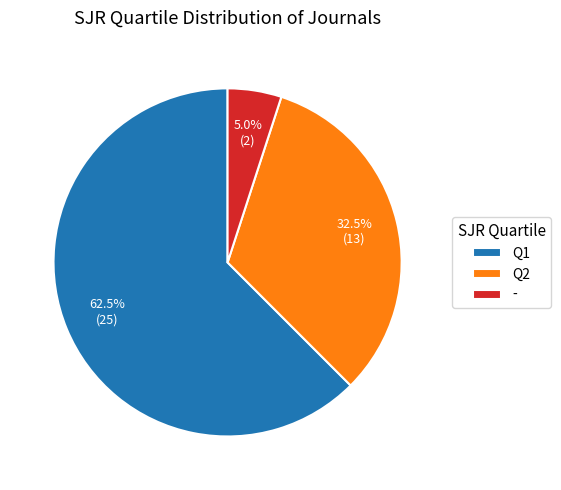

Which slice is the largest?

Q1